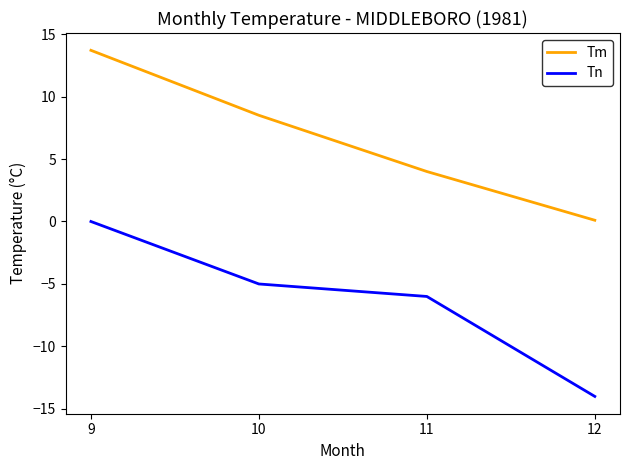

How many series are shown in this chart?

2